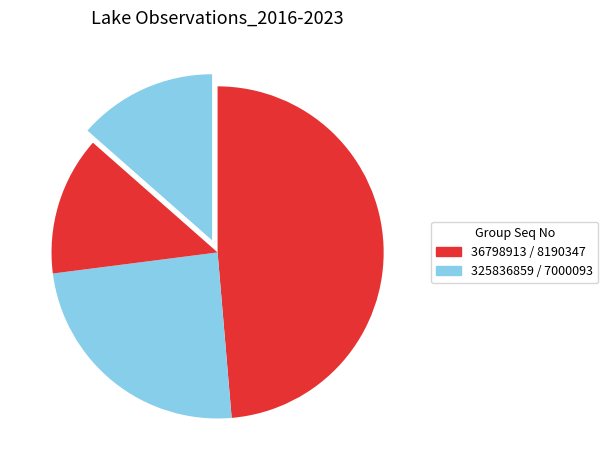

How many segments does this pie chart have?

4